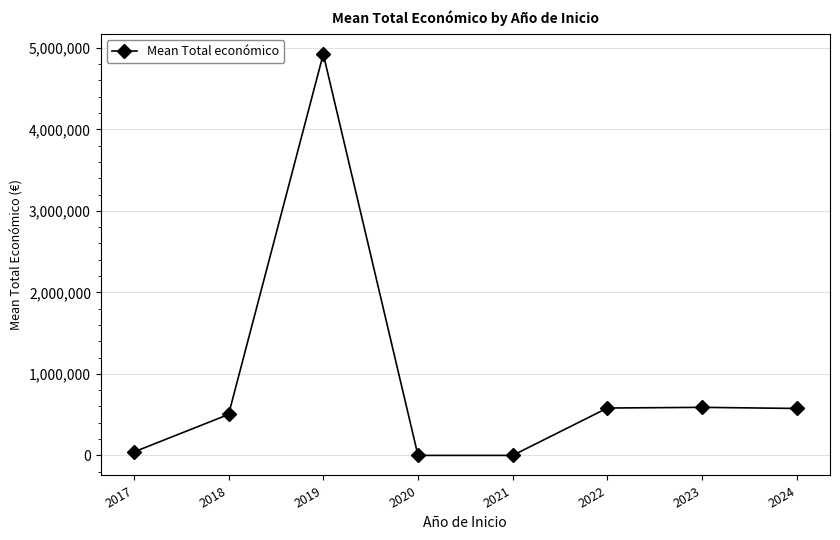

Does the chart display data point markers on the line(s)?

Yes